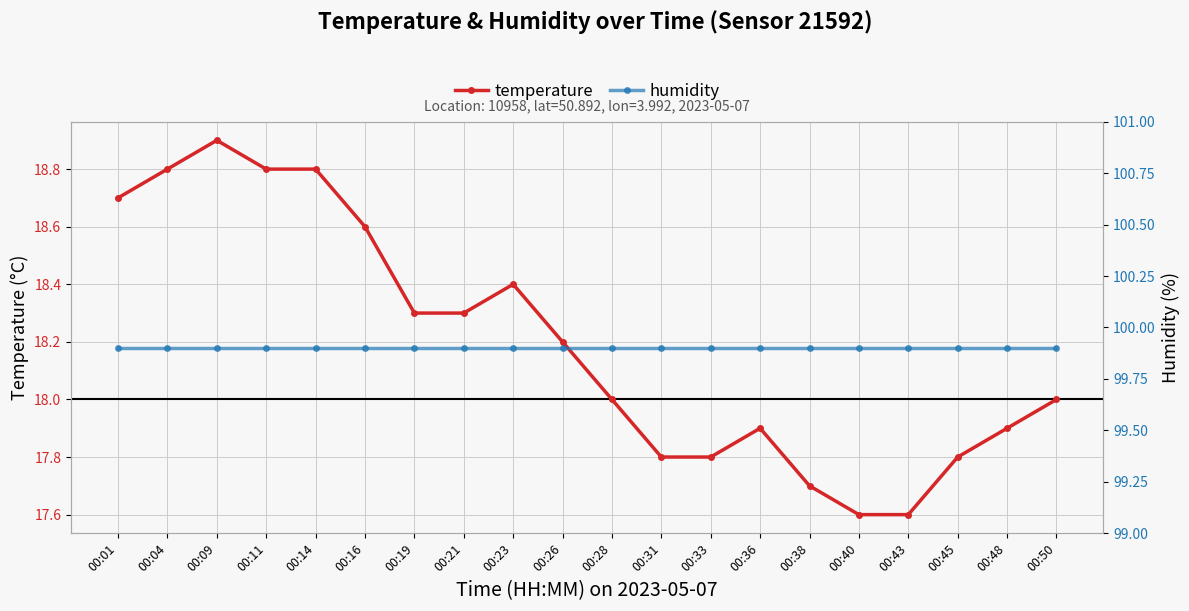

What is the sum of the temperature values at 00:26 and 00:21?

36.5